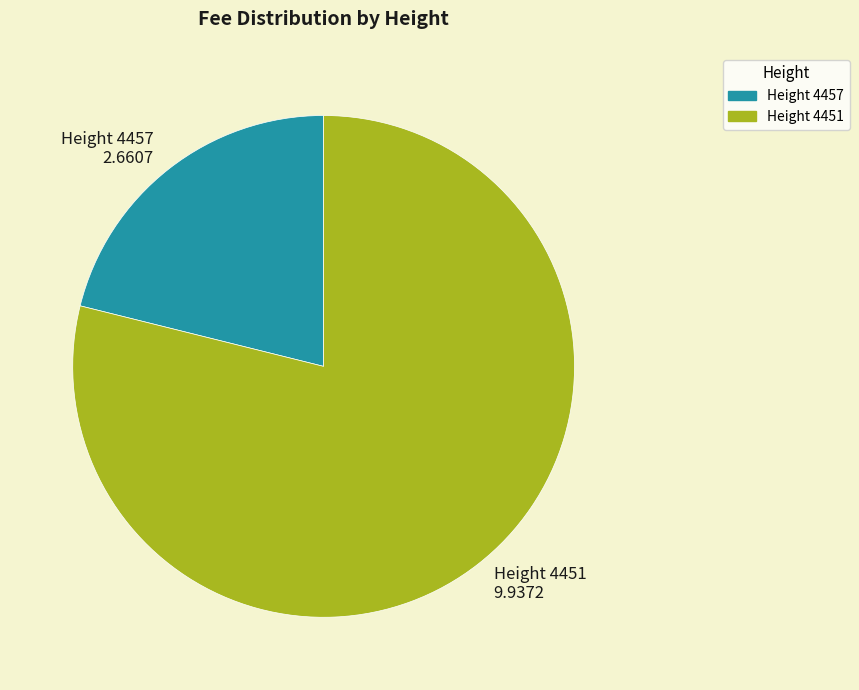

Does any single category account for the majority?

Yes